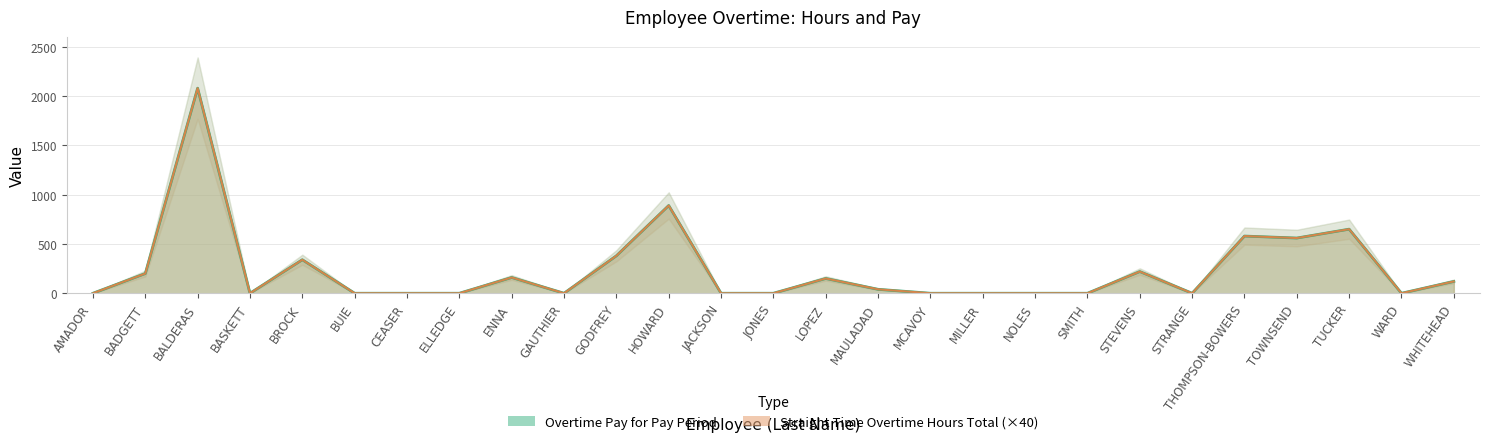

True or false: Straight Time Overtime Hours Total and Overtime Pay for Pay Period intersect in this chart.

False